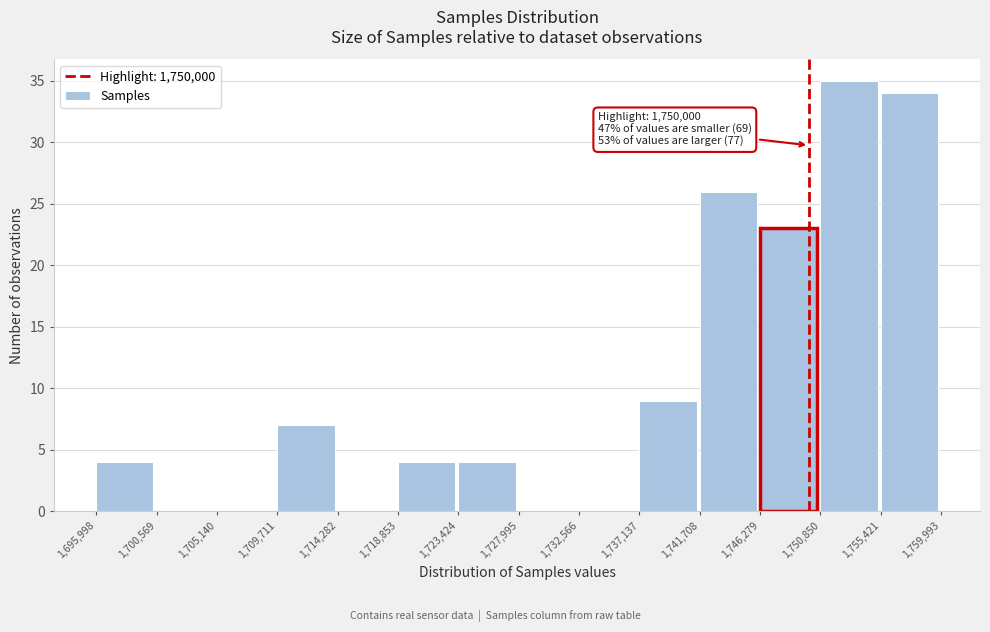

Over which range of the x-axis is the bar tallest?

1,750,850 to 1,755,421